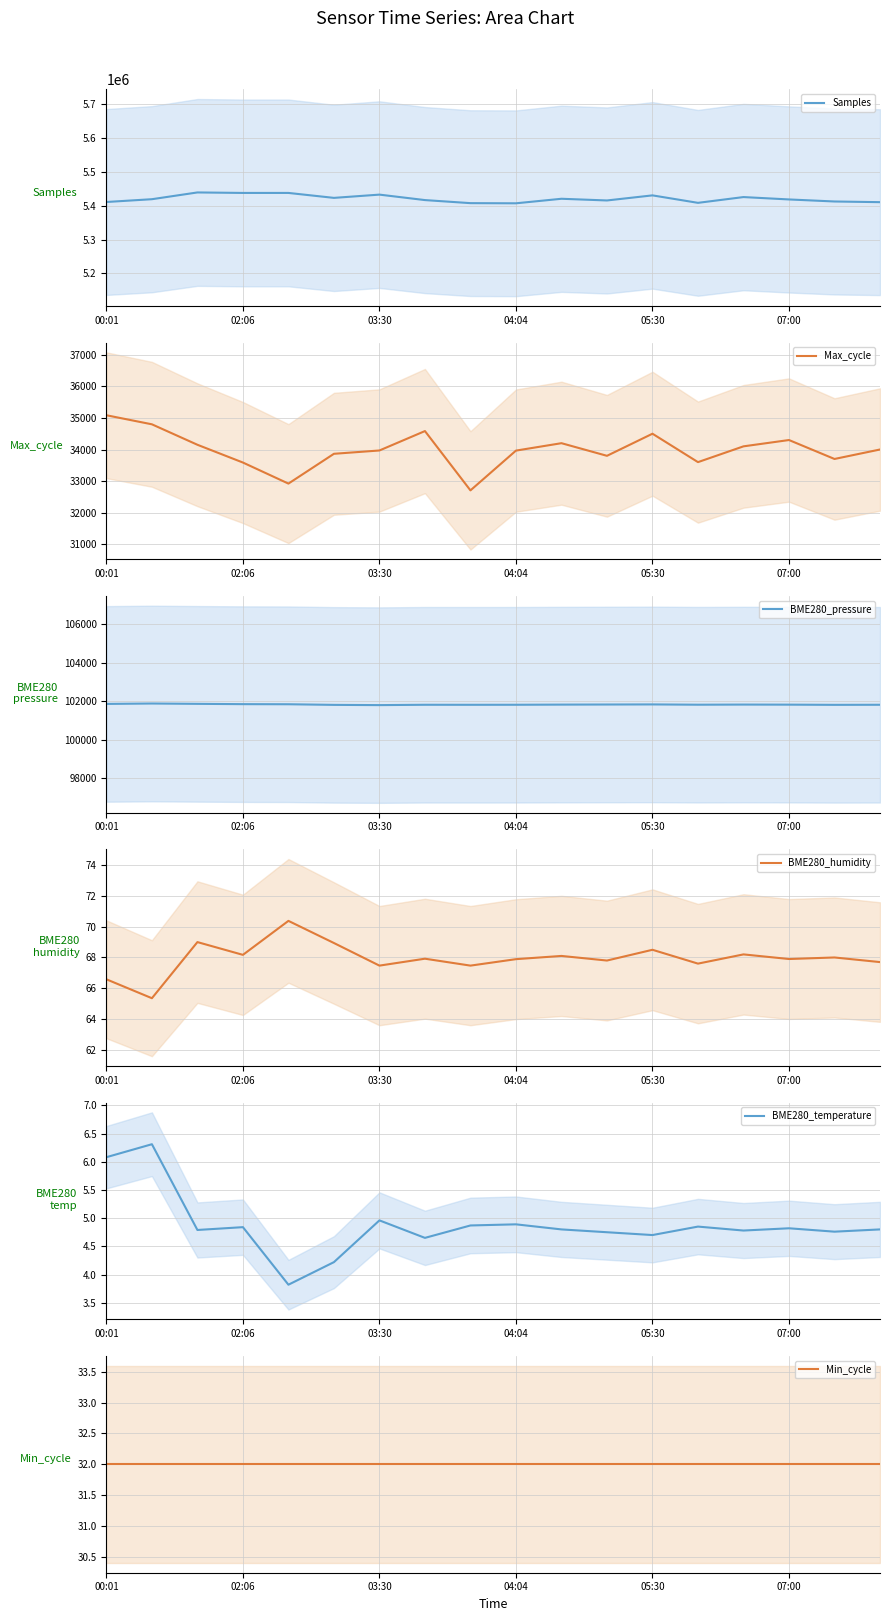

At how many categories does at least one series exceed 2280866?

18